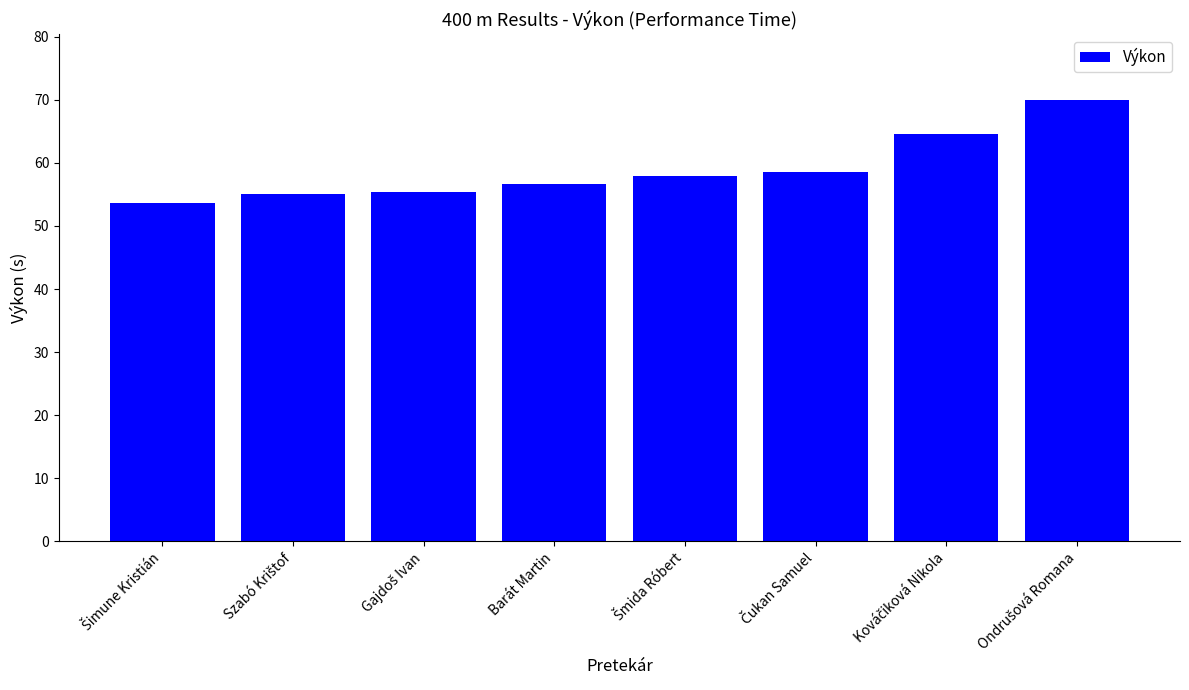

What is the maximum value shown in the chart?

69.9